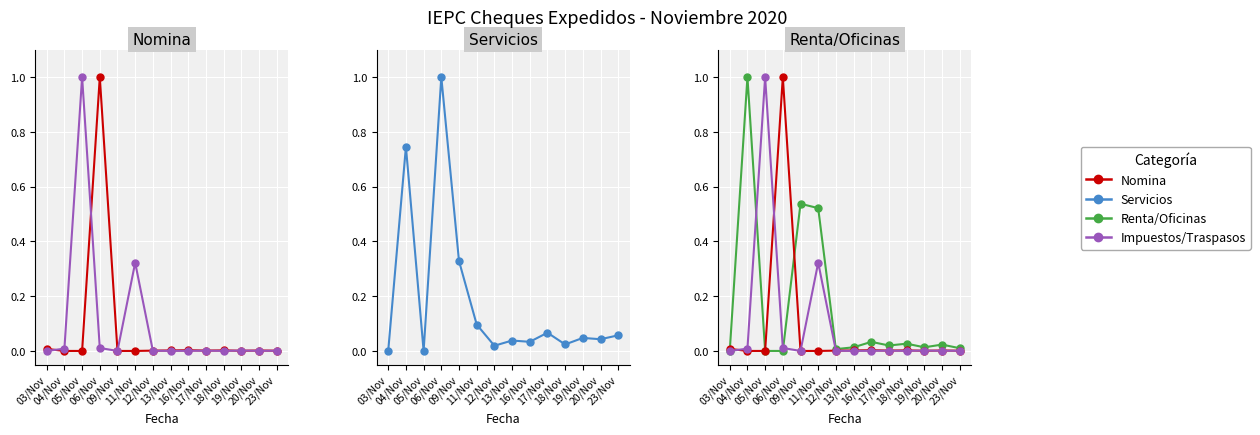

What are all the series names shown in the legend?

Nomina, Impuestos/Traspasos, Servicios, Renta/Oficinas